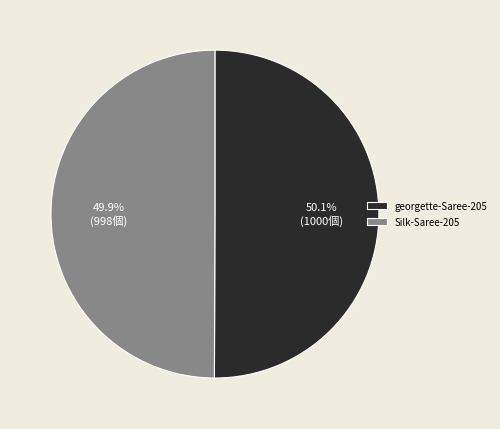

What portion of the pie excludes Silk-Saree-205?

50.1%